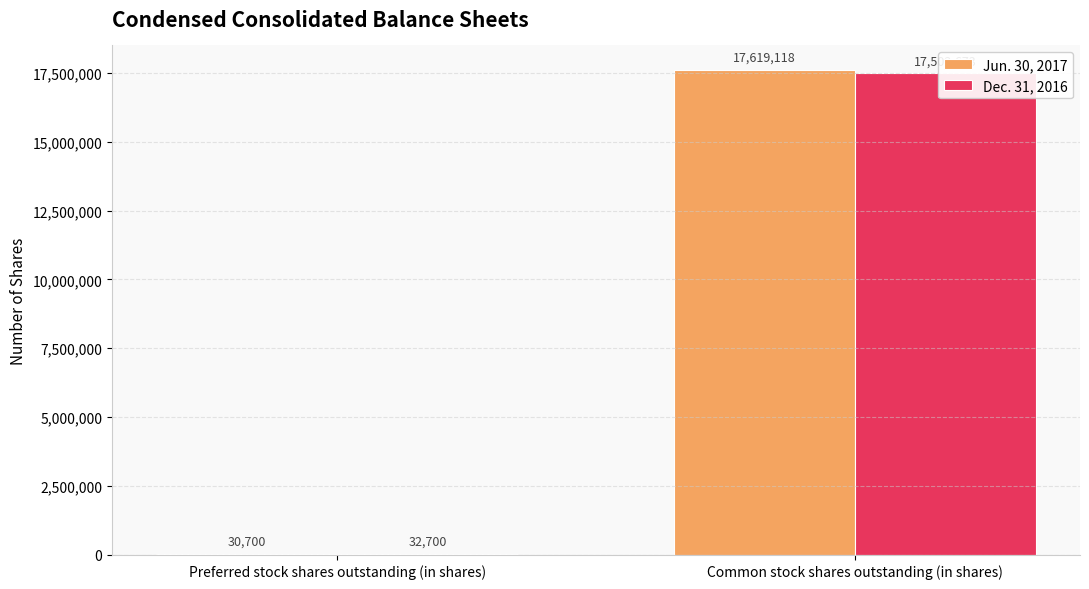

Is it true that Dec. 31, 2016 equals 17235 at Preferred stock shares outstanding (in shares)?

False